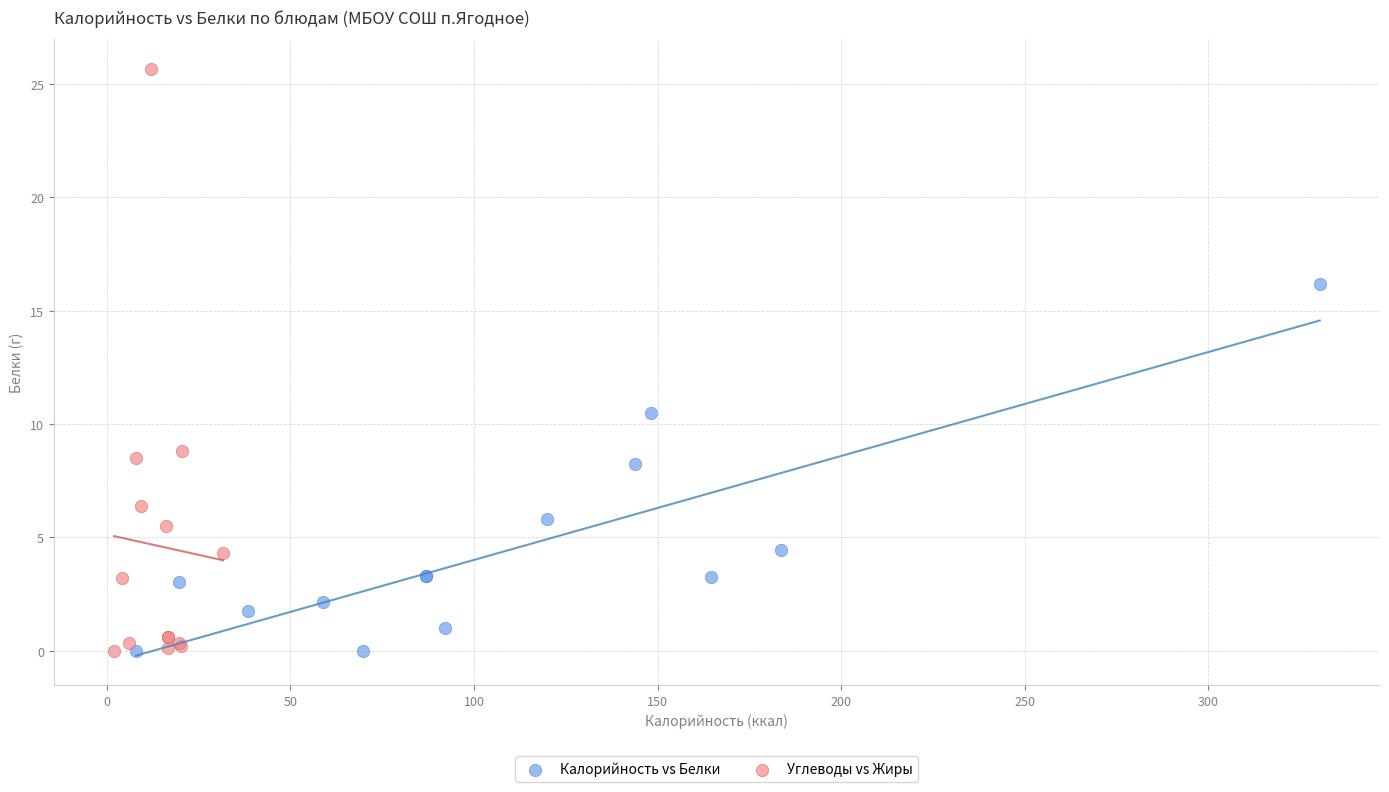

Which series has the widest spread of Y values?

Углеводы vs Жиры